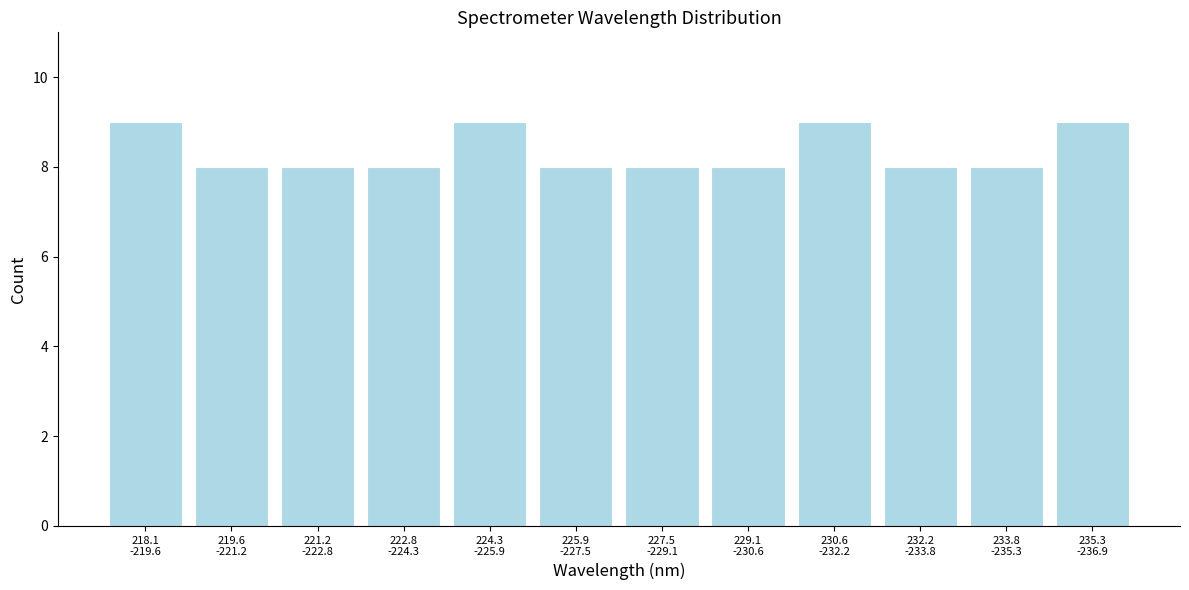

Reading left to right, list all the values displayed in this chart.

9	8	8	8	9	8	8	8	9	8	8	9